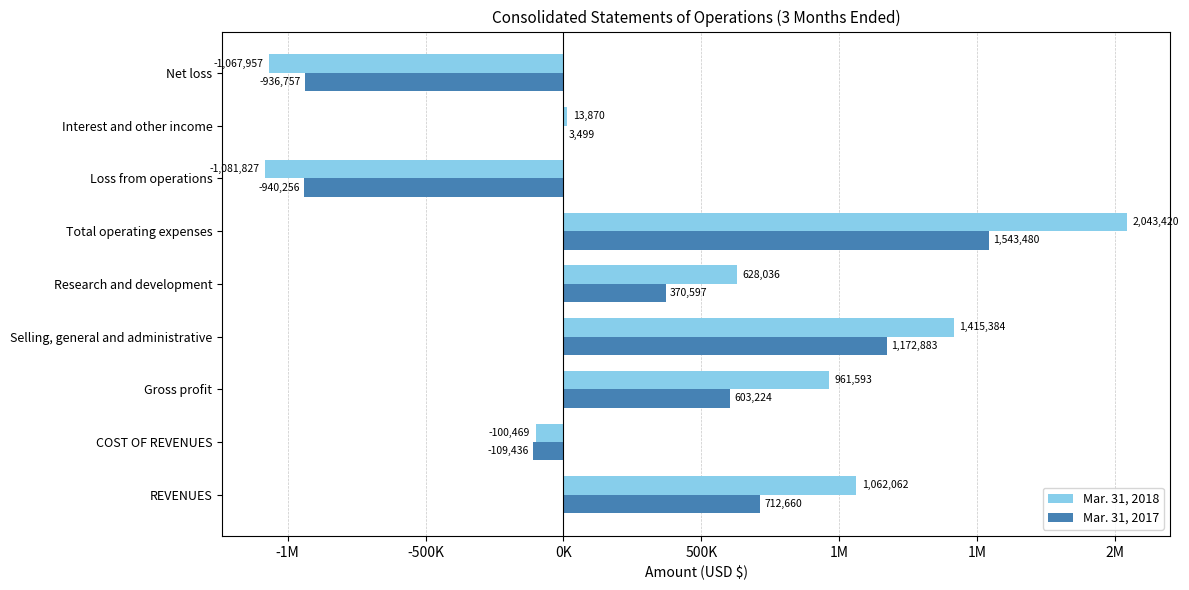

What are all the series names shown in the legend?

Mar. 31, 2018, Mar. 31, 2017